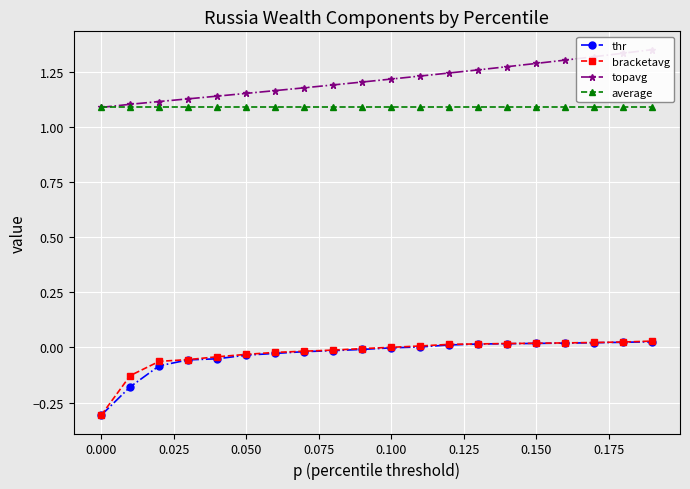

True or false: average and thr intersect in this chart.

False